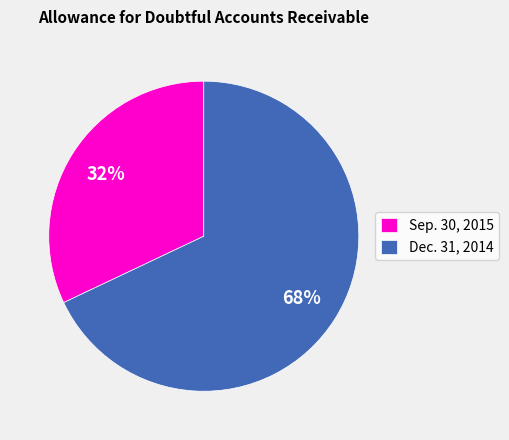

To the nearest percent, what is the difference between the largest and smallest slice percentages?

36%